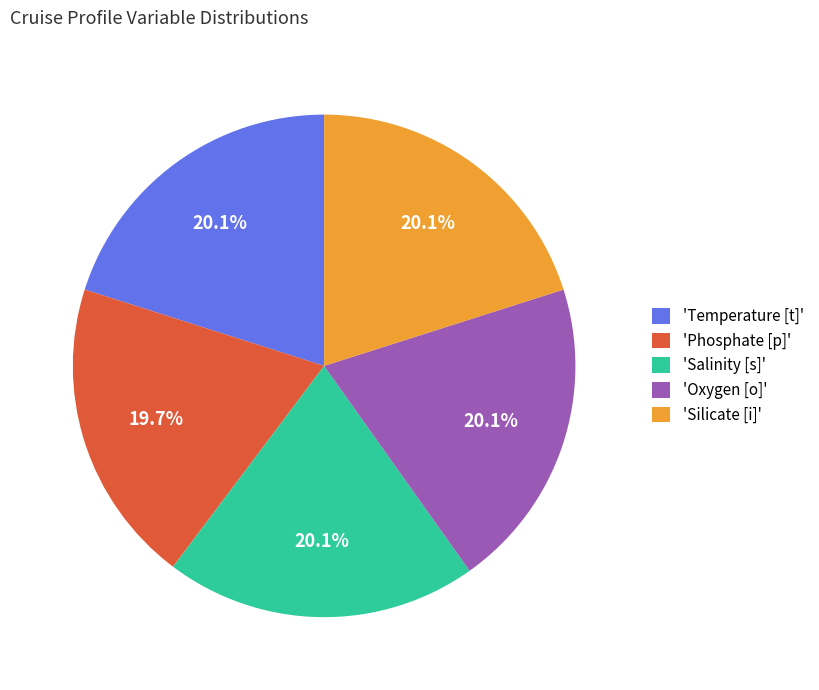

What percentage is NOT represented by 'Salinity [s]'?

79.9%